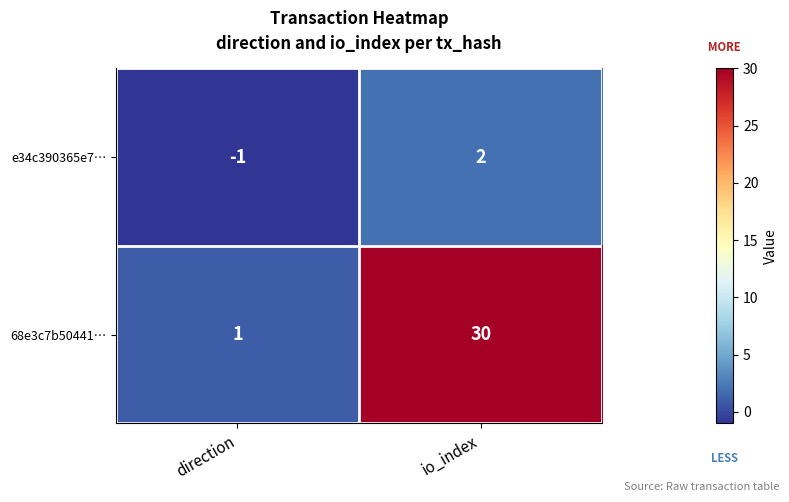

True or false: e34c390365e7… has a value of -2 at direction.

False